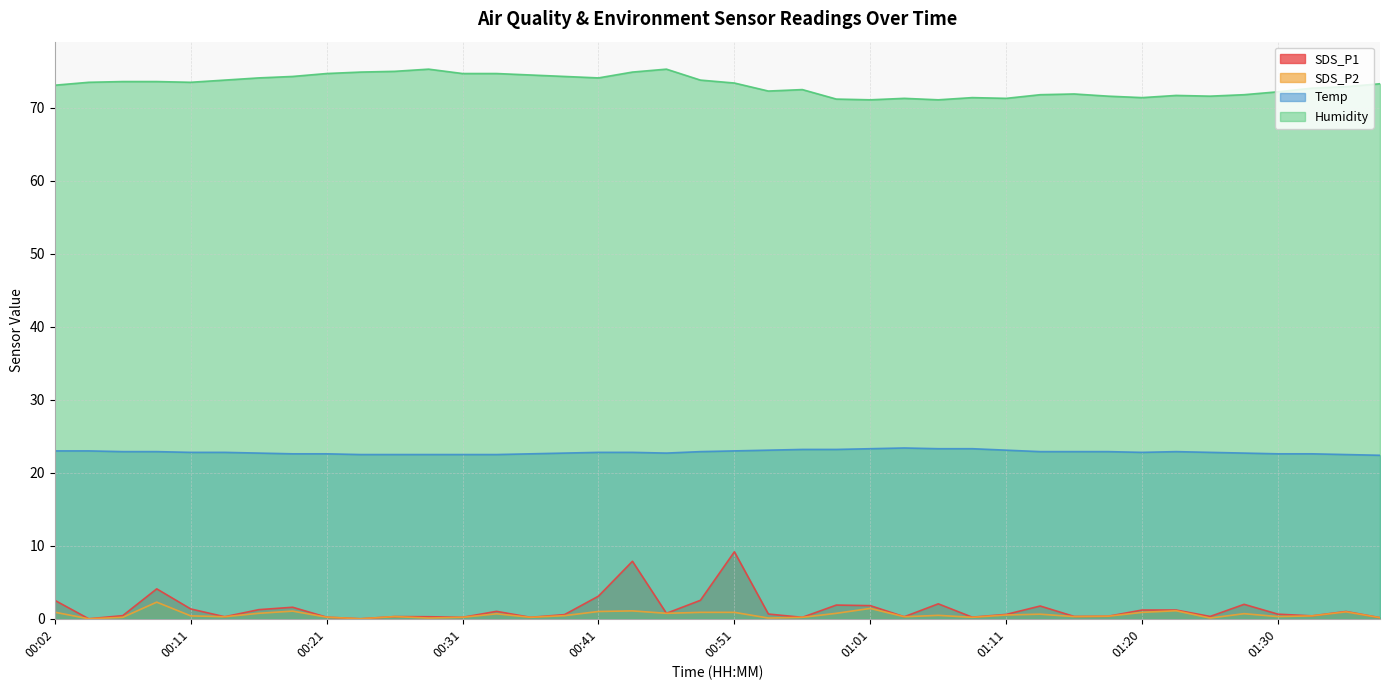

What is the label of the 31st point from the right?

00:24